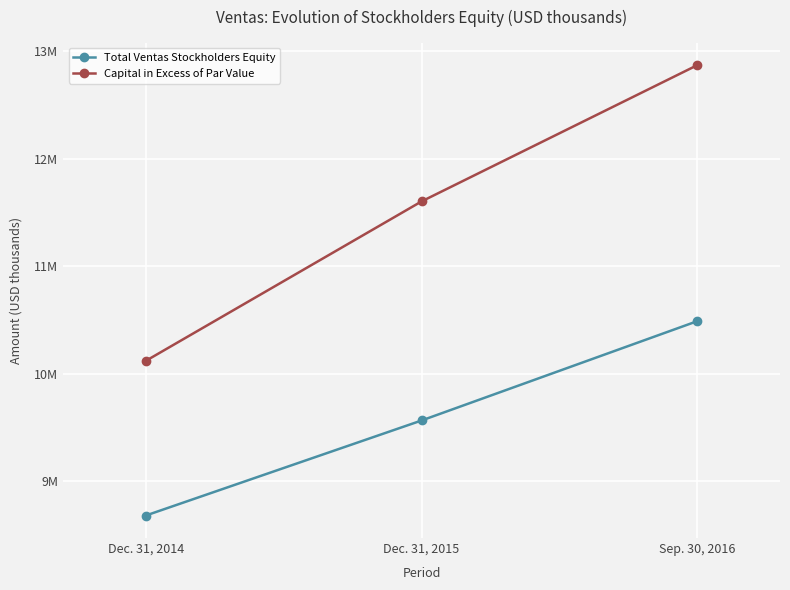

Rank the series by their maximum value, from lowest to highest.

Total Ventas Stockholders Equity, Capital in Excess of Par Value